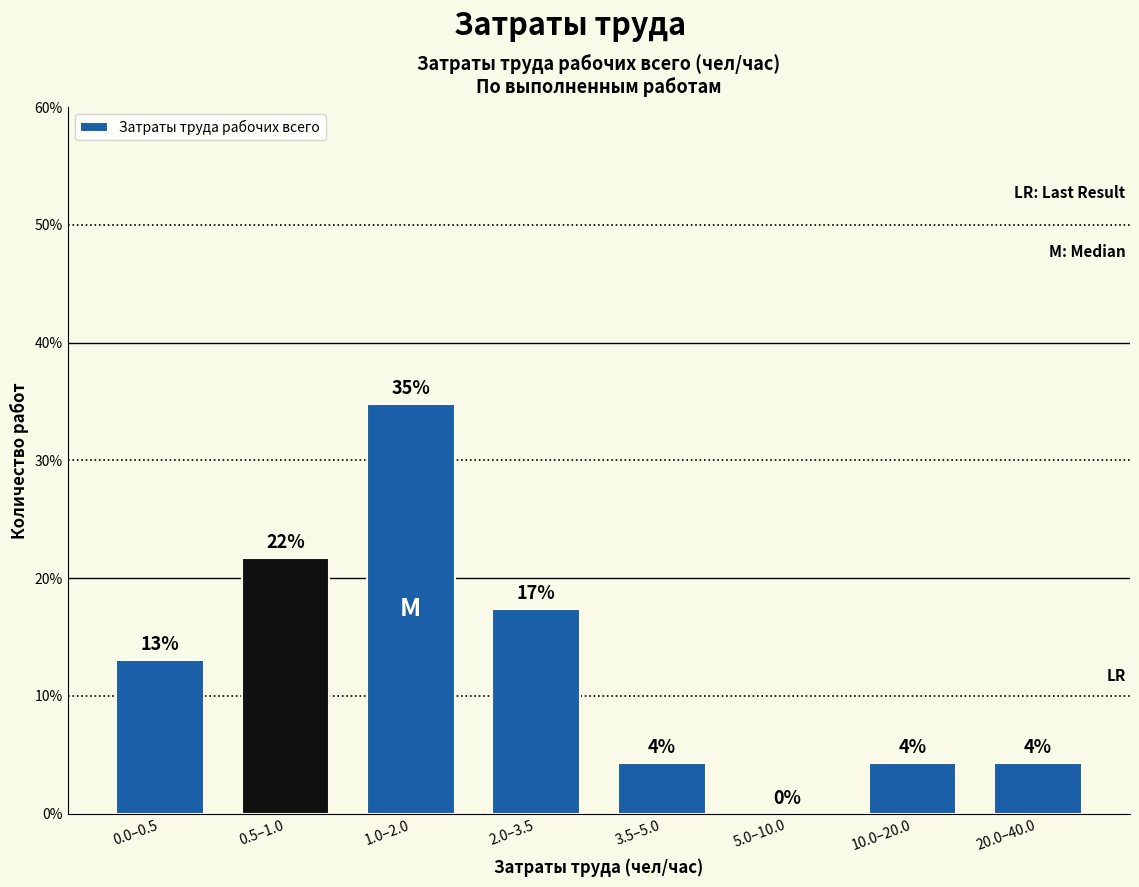

Are the bars horizontal?

No